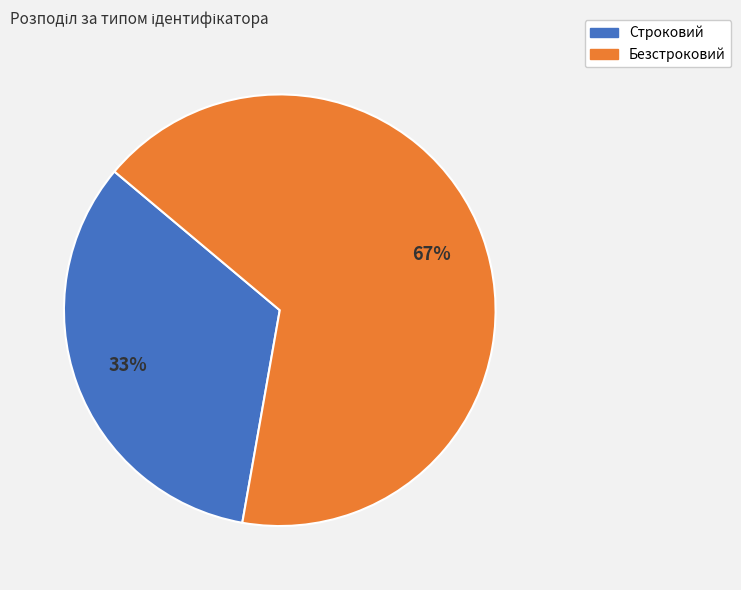

Do Строковий and Безстроковий together represent more than half of the pie?

Yes